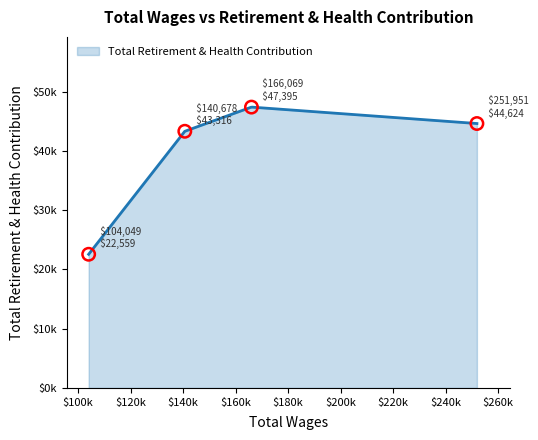

Between 166069.0 and 251951.0, which is larger?

166069.0